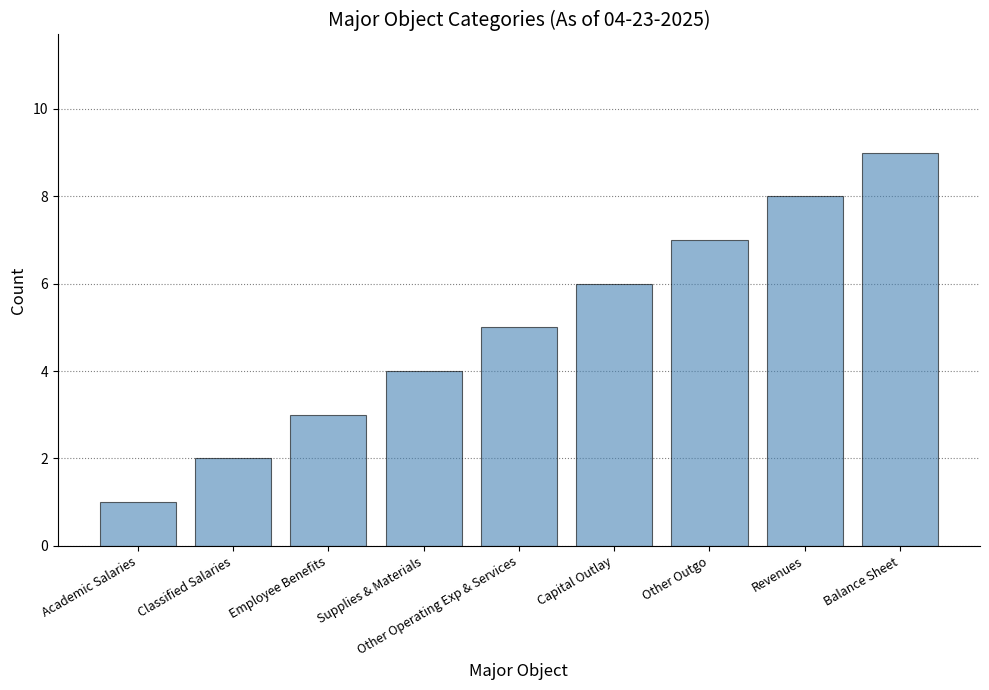

Rank the categories by value from lowest to highest.

Academic Salaries, Classified Salaries, Employee Benefits, Supplies & Materials, Other Operating Exp & Services, Capital Outlay, Other Outgo, Revenues, Balance Sheet